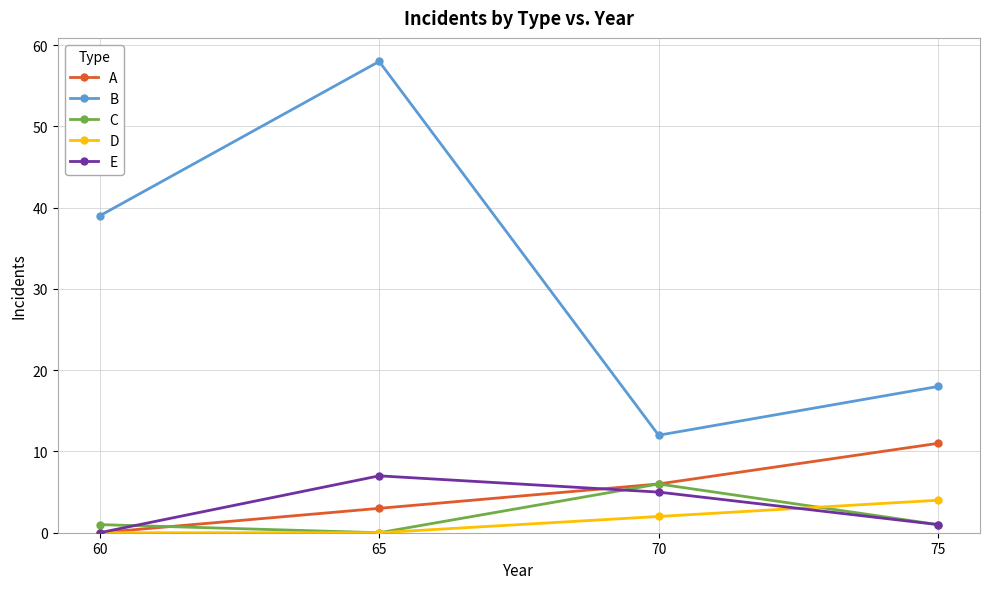

What are all the series names shown in the legend?

A, B, C, D, E